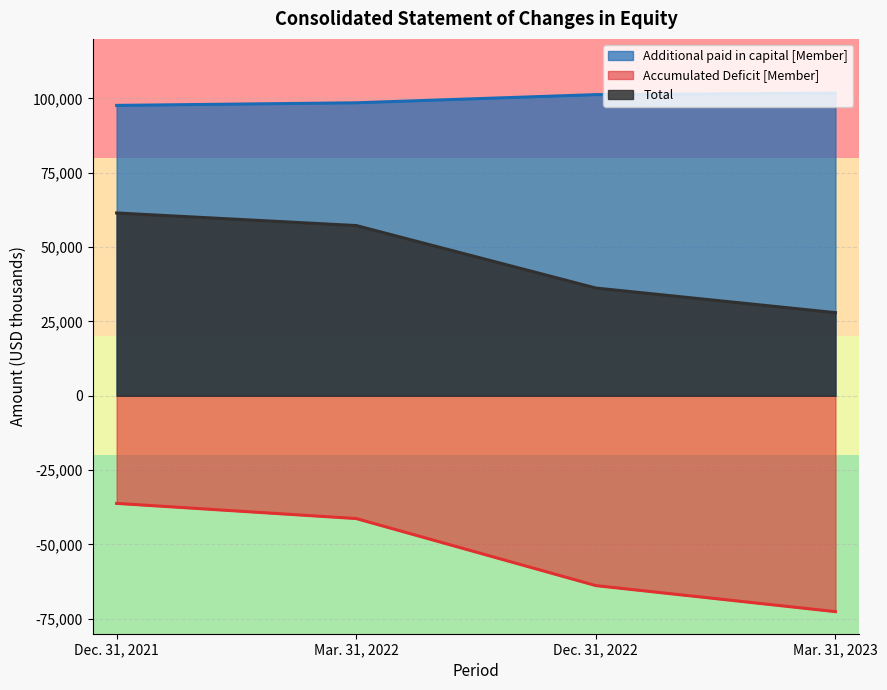

List the series in order of their overall mean, lowest first.

Accumulated Deficit [Member], Total, Additional paid in capital [Member]